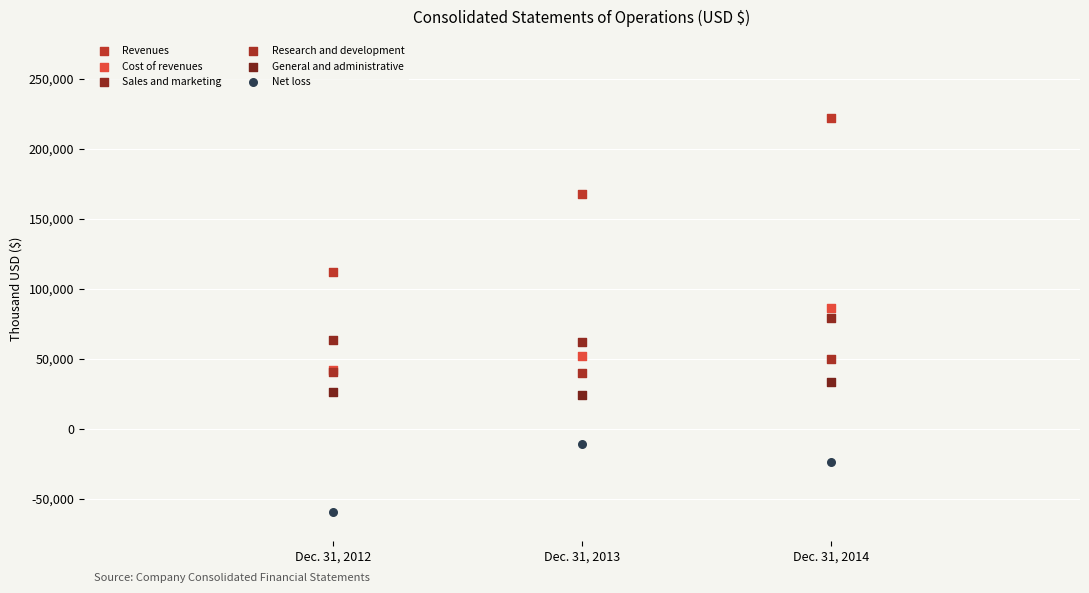

Which series reaches the maximum Y coordinate?

Revenues